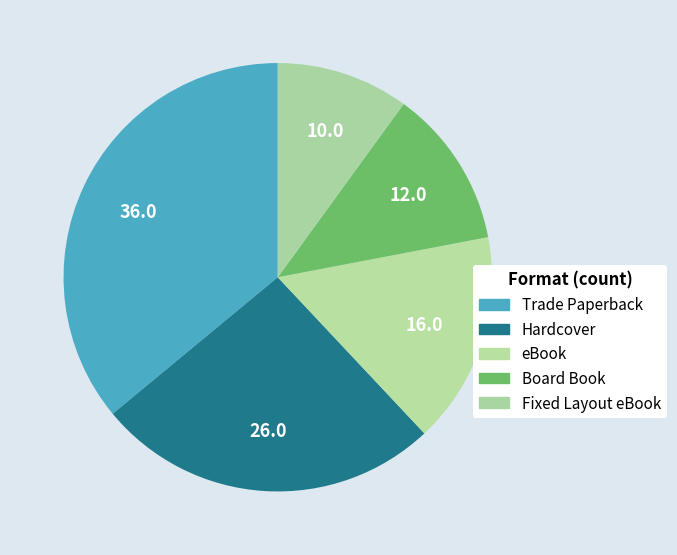

To the nearest percent, what is the average slice percentage?

20%